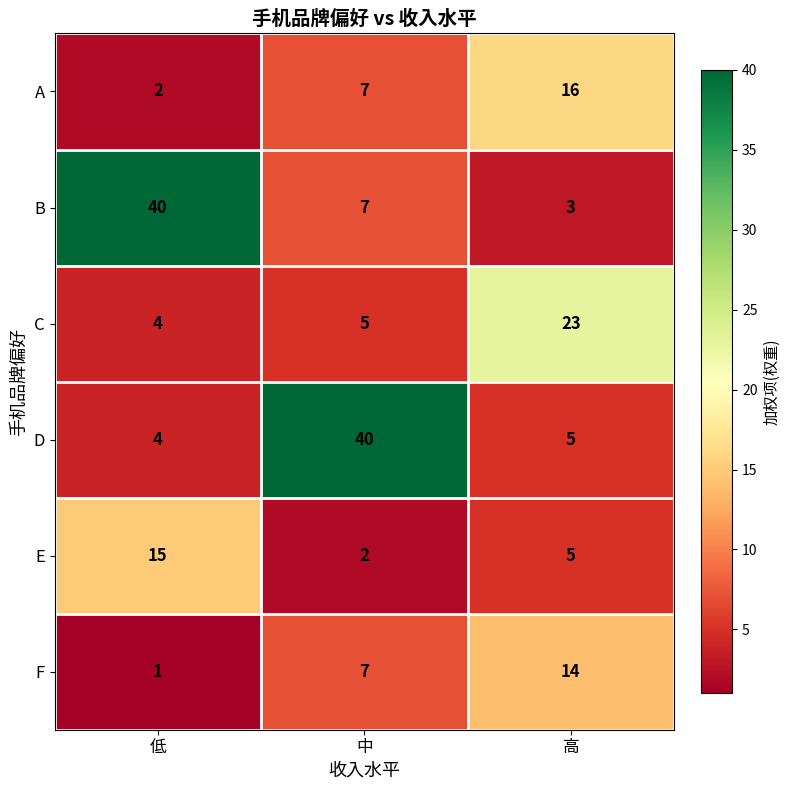

At which category is the sum across all series the highest?

中